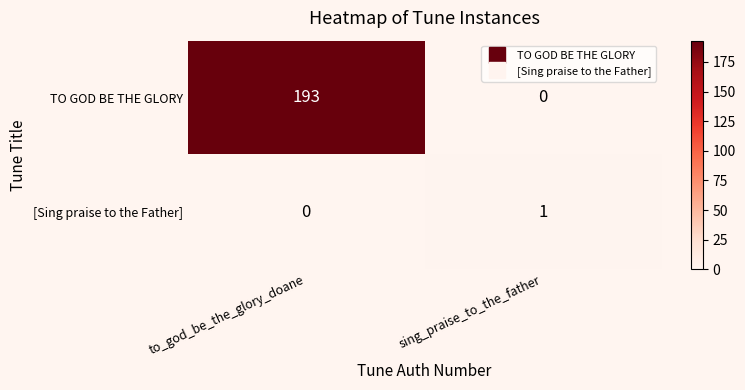

Reading left to right, list all the values displayed in this chart.

TO GOD BE THE GLORY: 193	0
[Sing praise to the Father]: 0	1